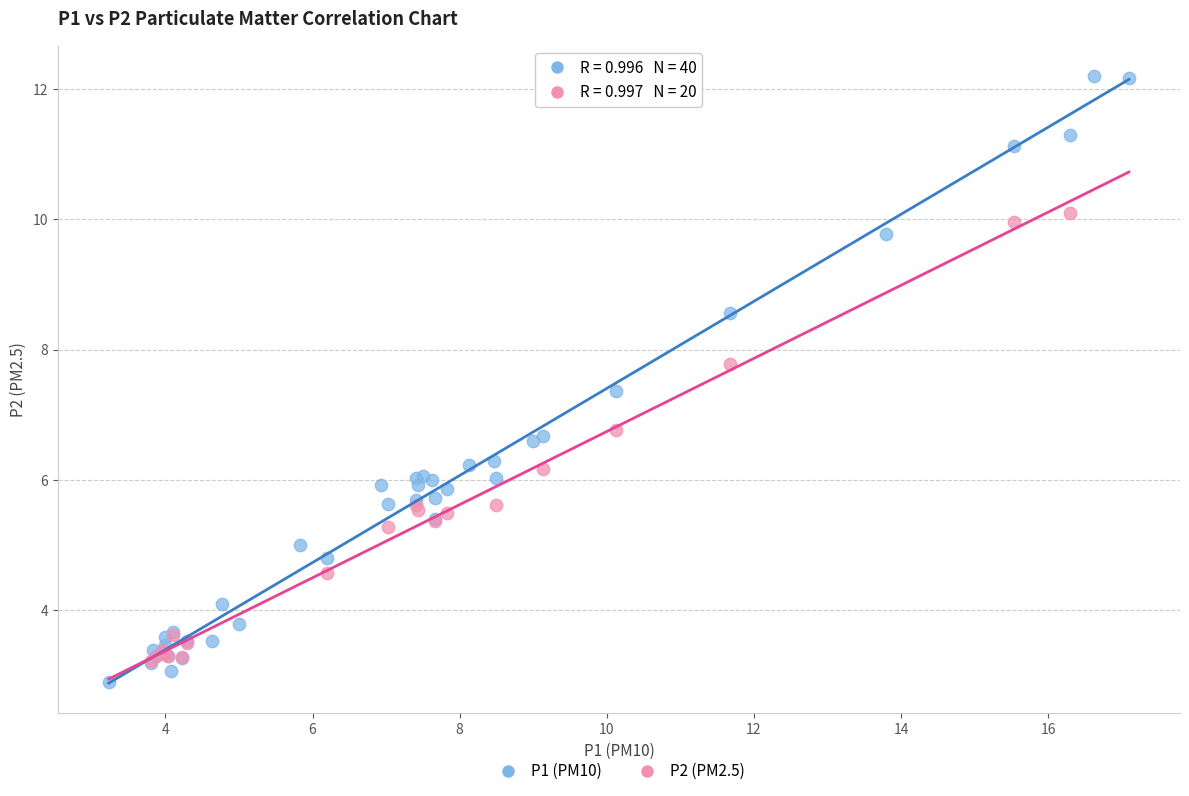

Which series reaches the maximum Y coordinate?

P1 (PM10)